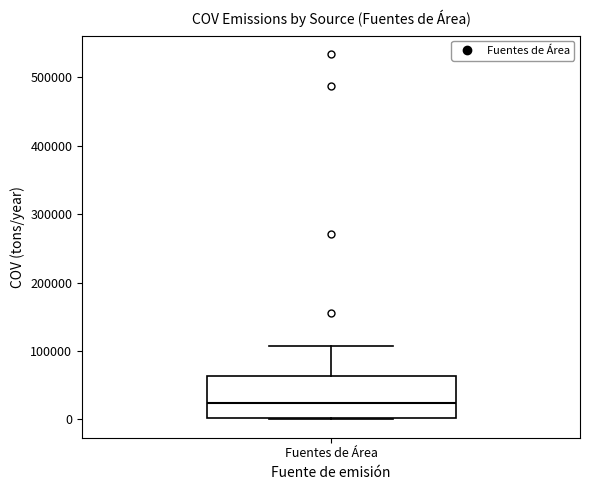

Transcribe this box plot: give where the median line is, the range the box spans, and where the two whiskers end, as read against the y-axis. The values are not printed on the chart, so give them approximately, as read against the axis.

median 20000, box 0 to 60000, whiskers 0 to 110000